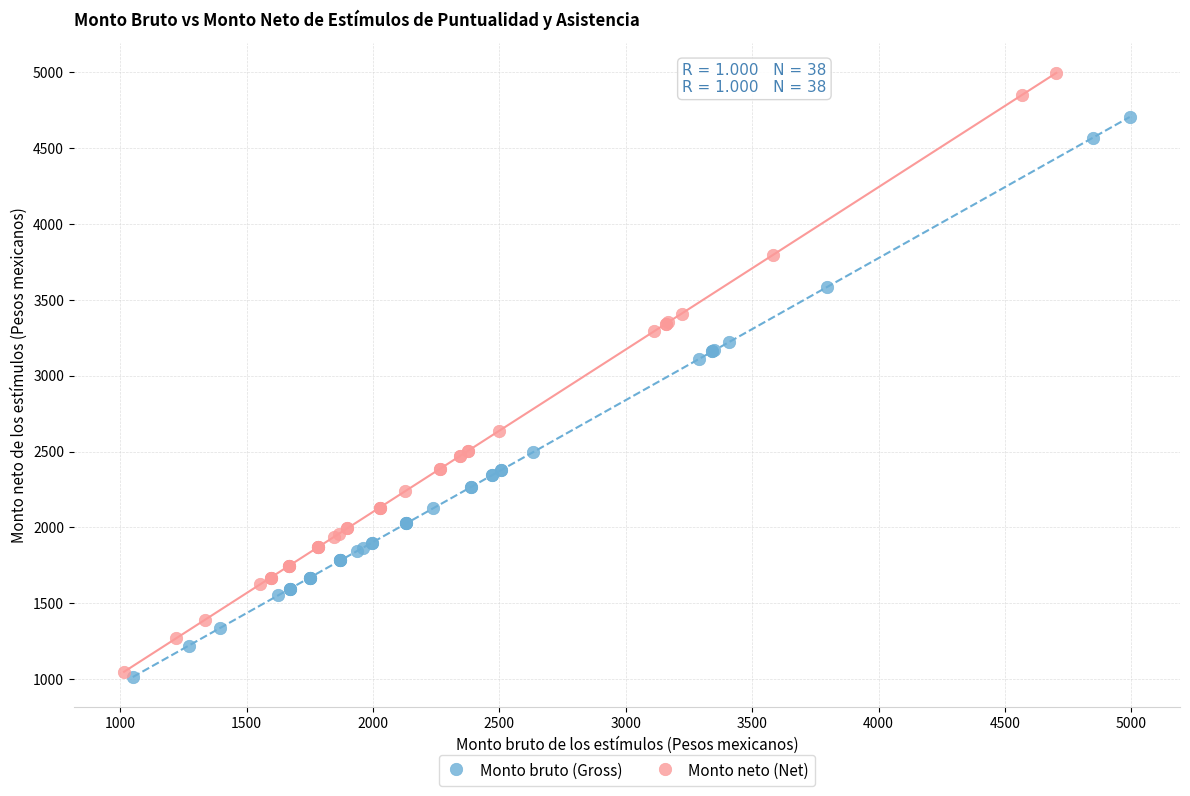

Which series contains the highest Y value?

Monto neto (Net)